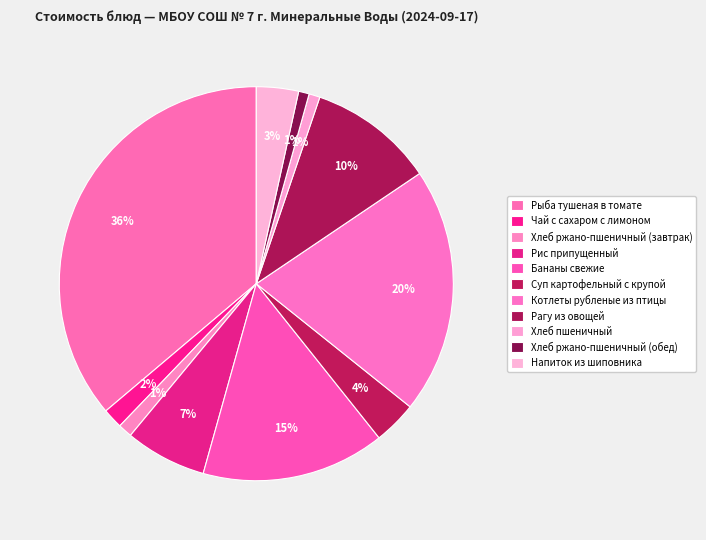

What is the smallest slice in the pie chart?

Хлеб ржано-пшеничный (обед)